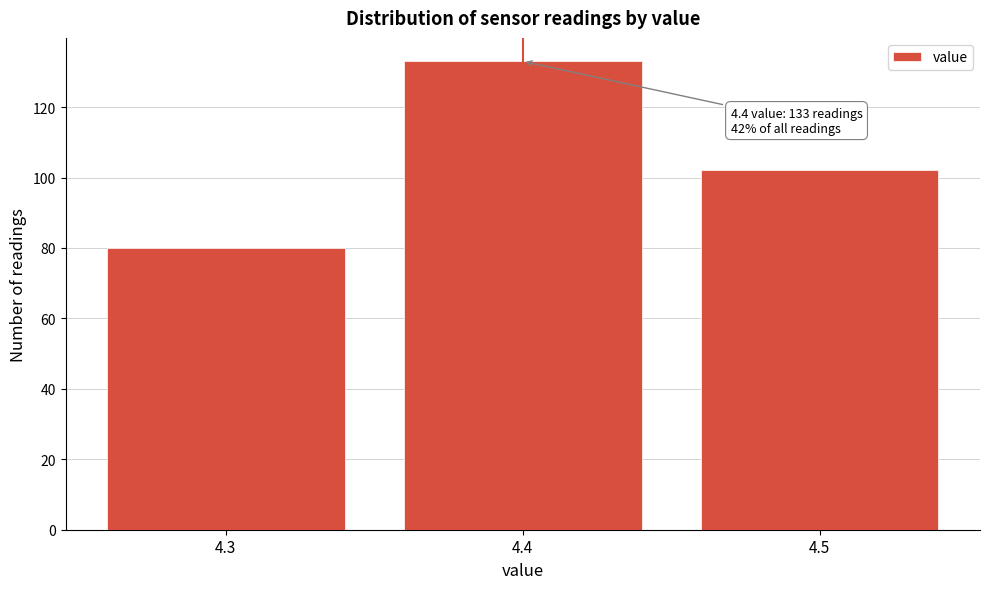

Which range on the x-axis has the tallest bar?

4.35 to 4.45